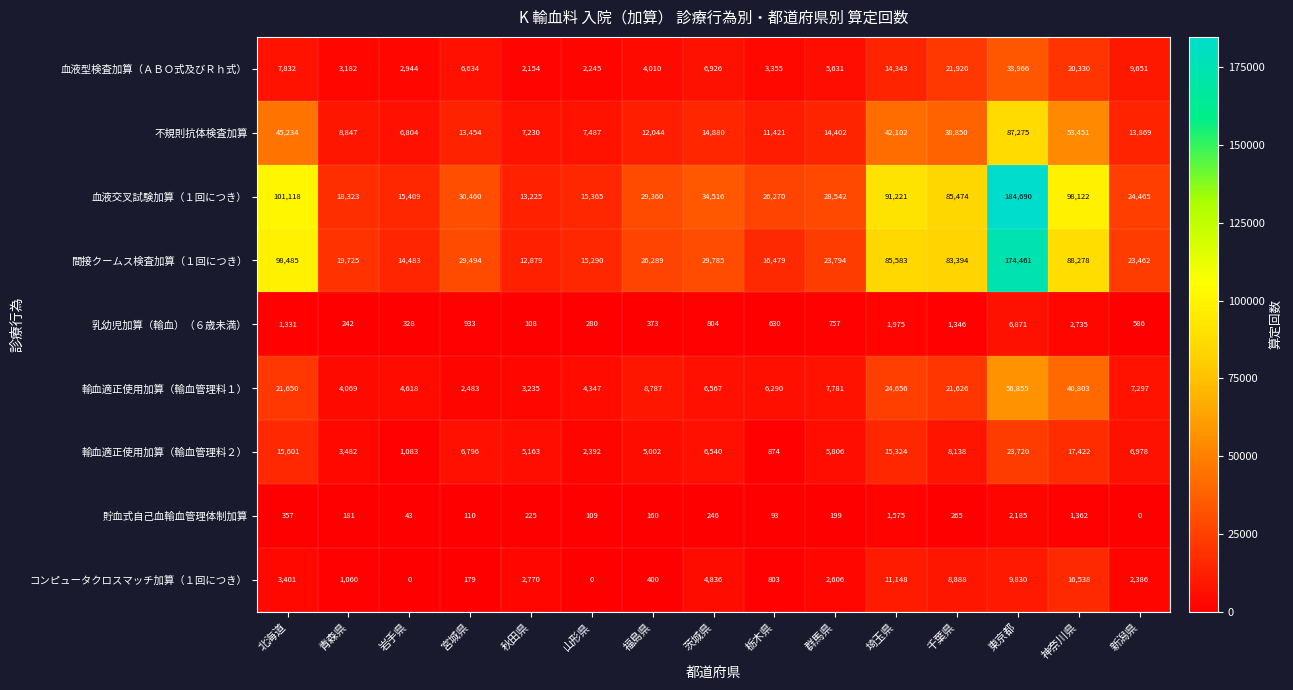

Rank the series by their maximum value, from lowest to highest.

貯血式自己血輸血管理体制加算, 乳幼児加算（輸血）（６歳未満）, コンピュータクロスマッチ加算（１回につき）, 輸血適正使用加算（輸血管理料２）, 血液型検査加算（ＡＢＯ式及びＲｈ式）, 輸血適正使用加算（輸血管理料１）, 不規則抗体検査加算, 間接クームス検査加算（１回につき）, 血液交叉試験加算（１回につき）